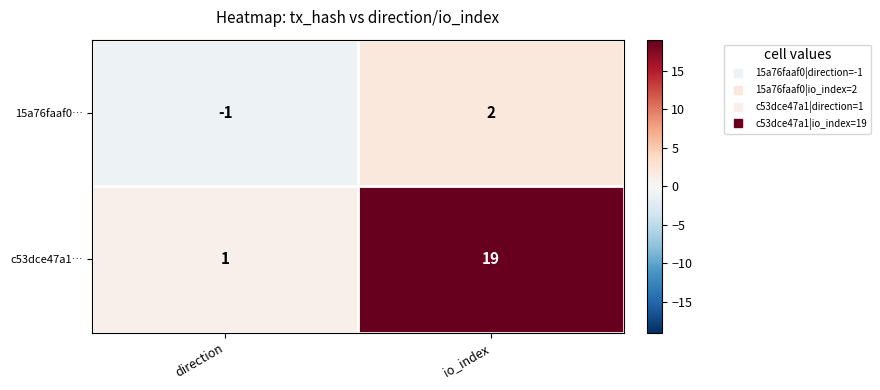

Rank the series at io_index from highest to lowest value.

c53dce47a1…, 15a76faaf0…